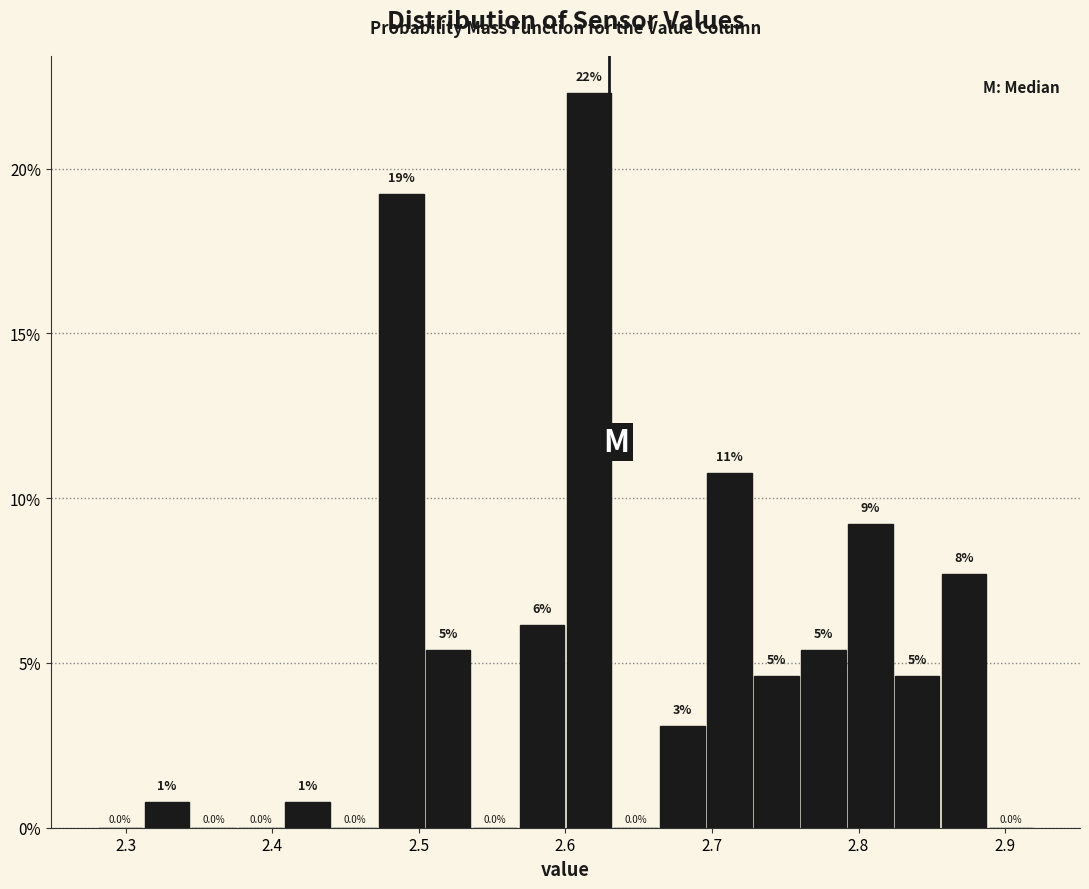

Read against the x-axis, roughly where is the centre of the tallest bar?

2.62